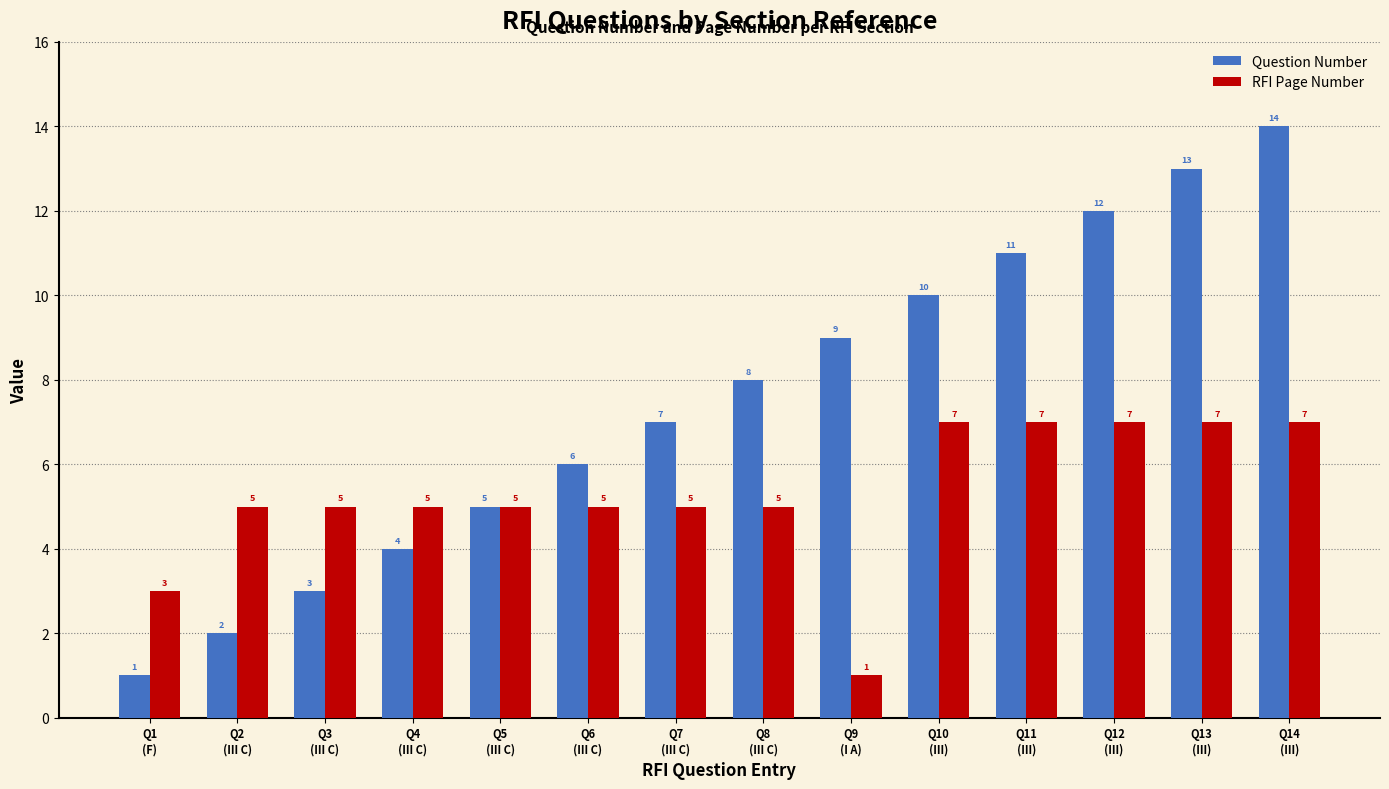

Rank the series by their maximum value, from highest to lowest.

Question Number, RFI Page Number